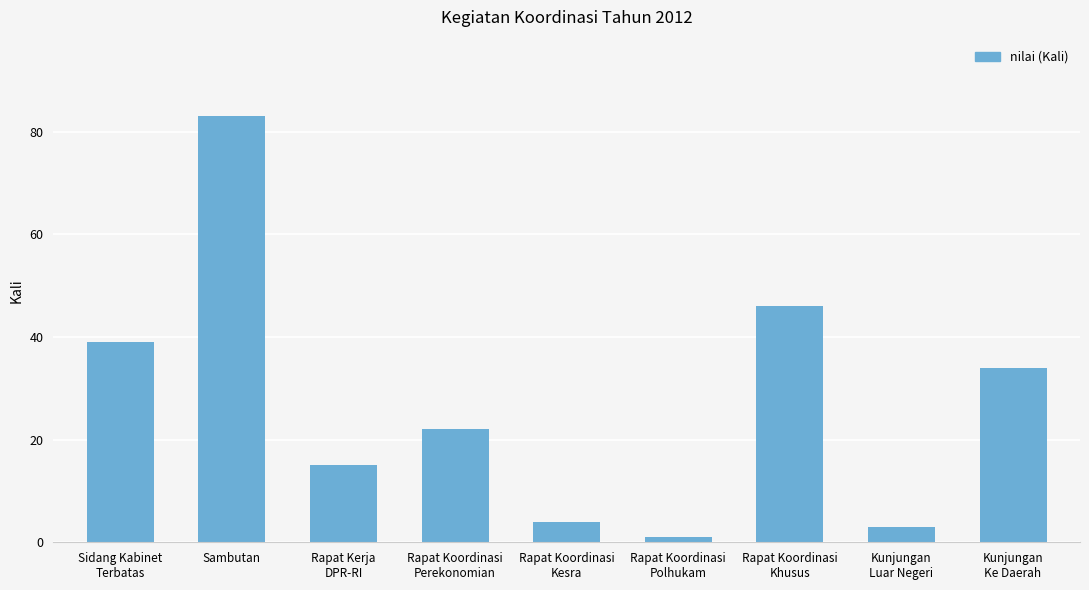

True or false: the data shows 68 at Rapat Koordinasi
Khusus.

False